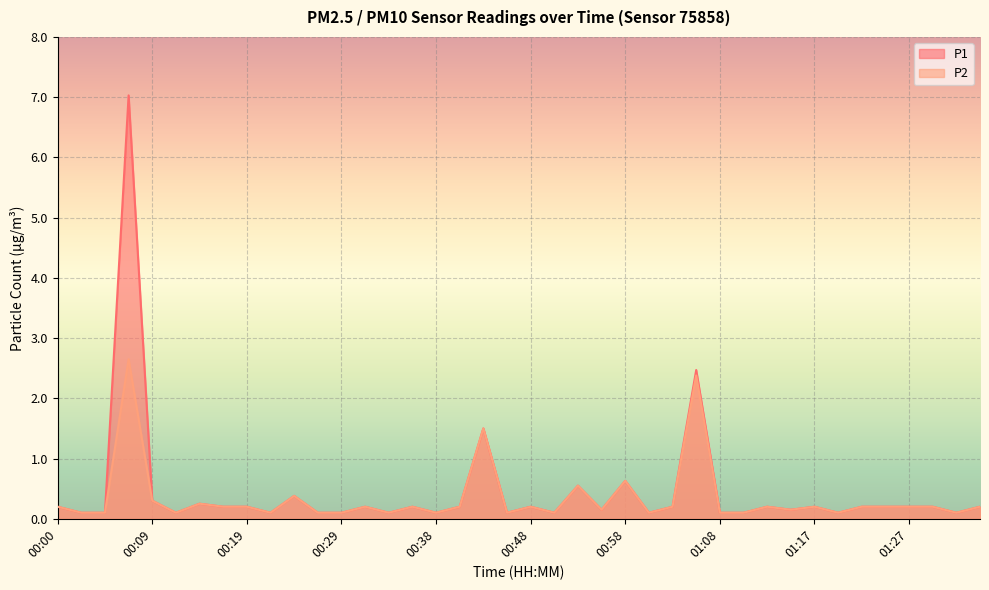

At which category is the sum across all series the highest?

00:07